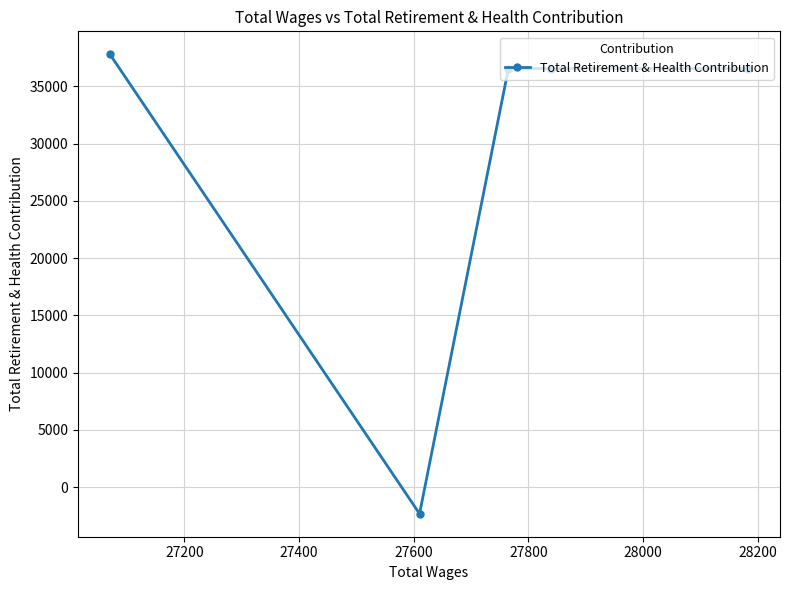

What is the maximum value shown in the chart?

37790